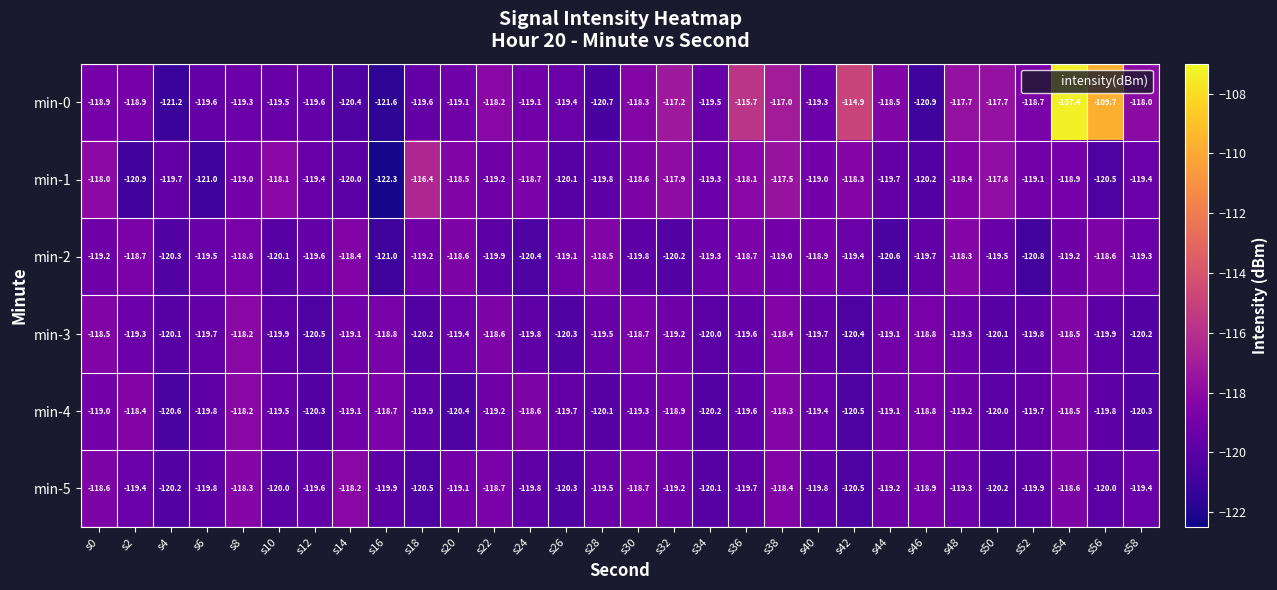

Which category has the highest value in the min-2 series?

s48